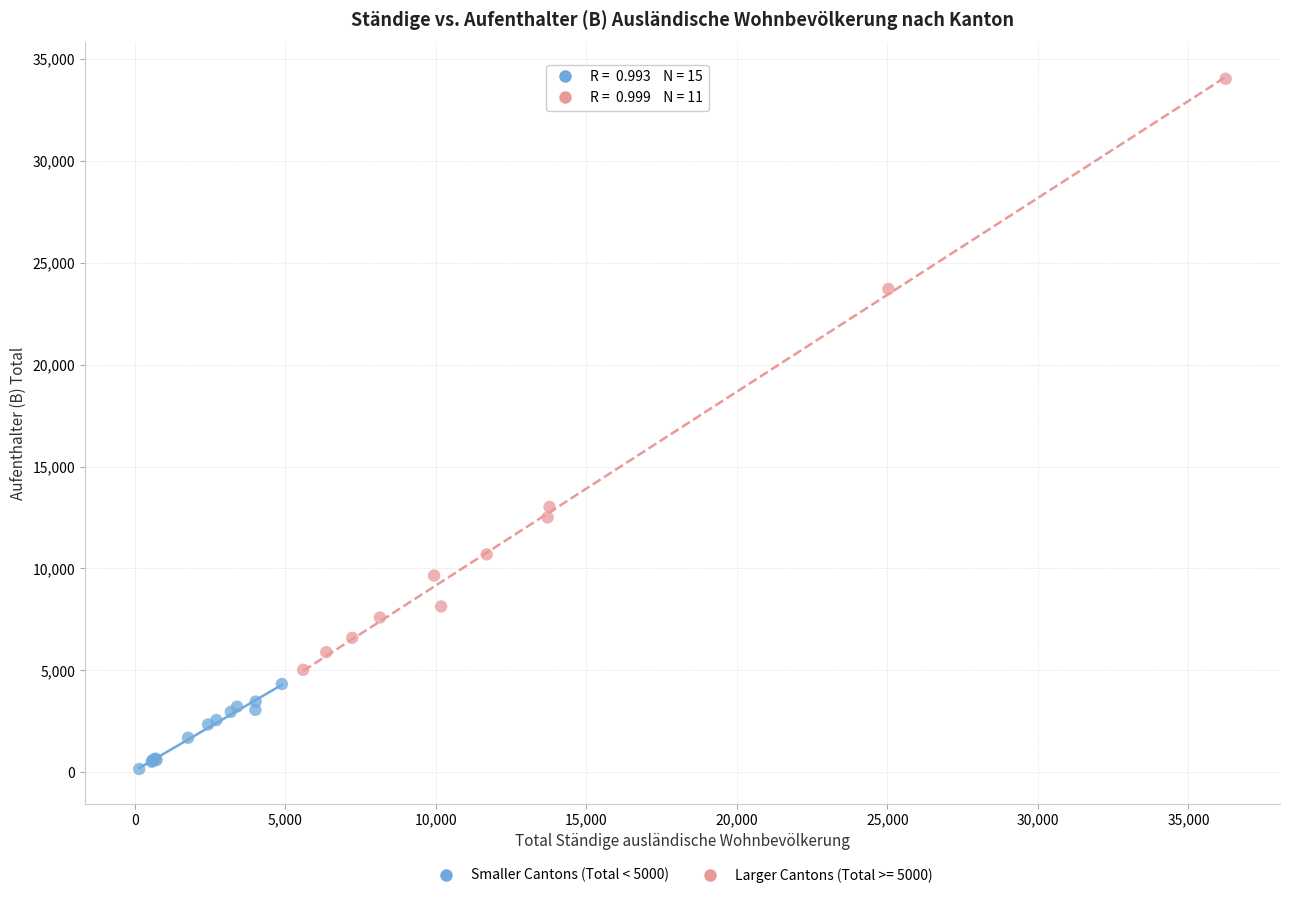

Which series contains the lowest Y value?

Smaller Cantons (Total < 5000)